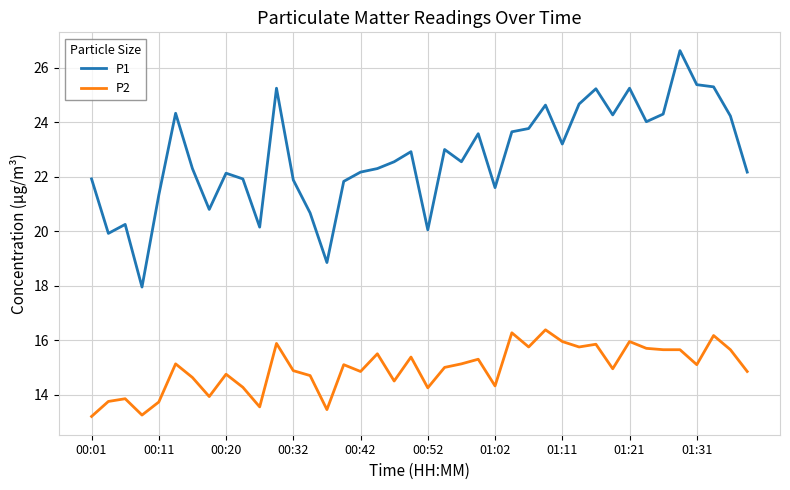

What is the smallest value displayed?

13.2